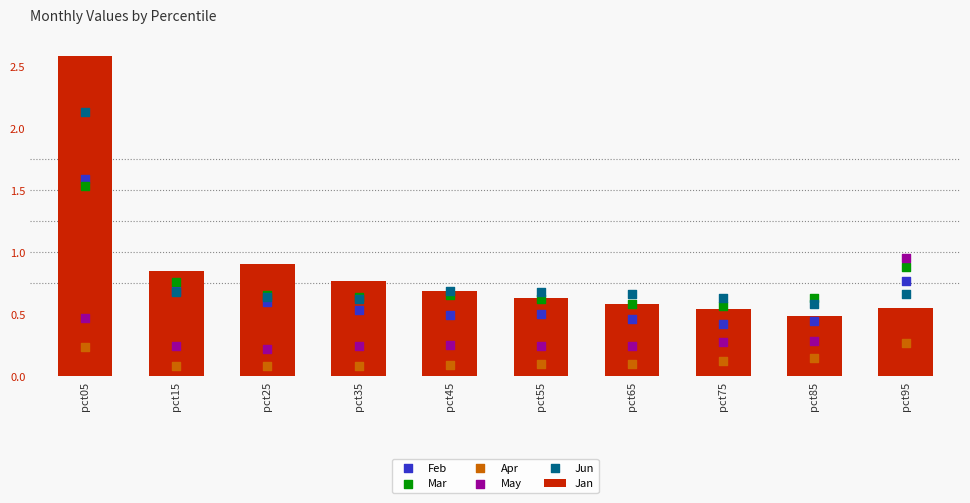

Which series reaches the maximum Y coordinate?

Jan